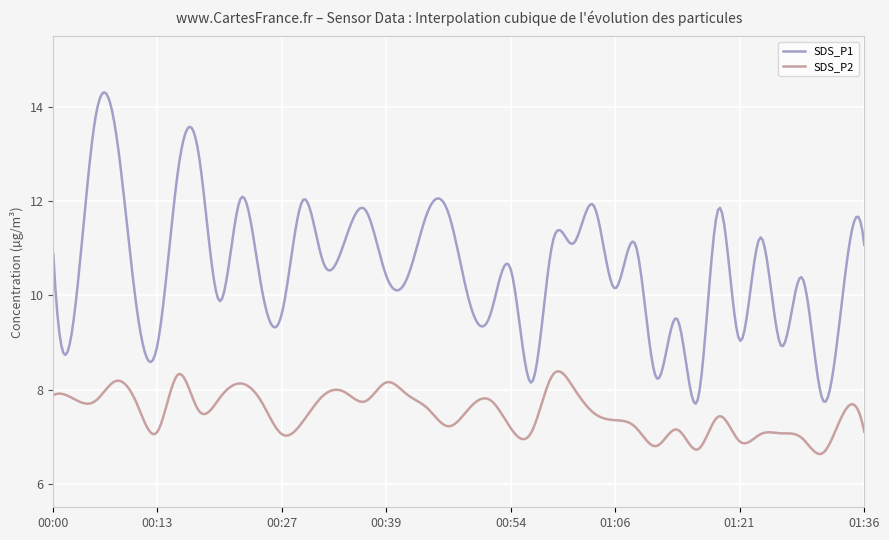

List the series in order of their overall mean, lowest first.

SDS_P2, SDS_P1